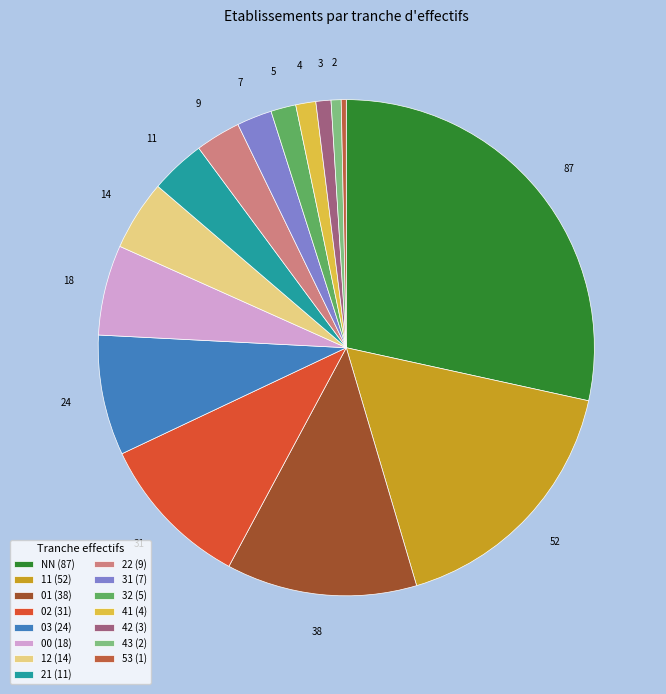

Which slice is the largest?

NN